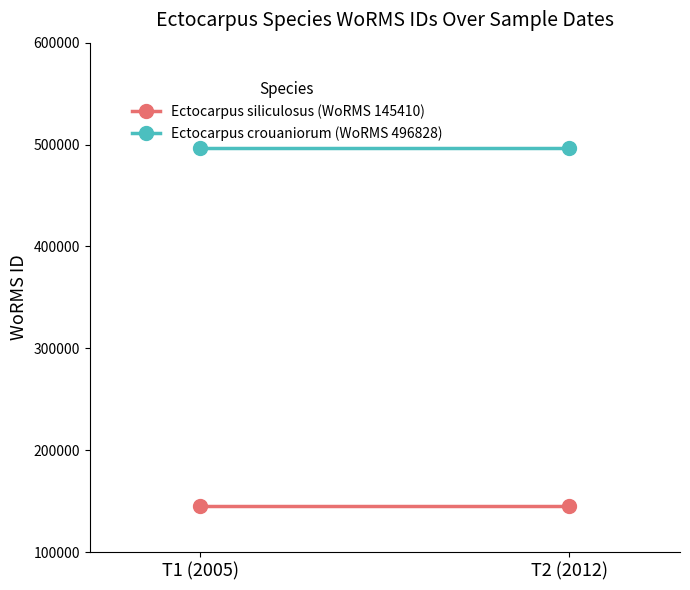

Where is Ectocarpus crouaniorum (WoRMS 496828) nearest to the value 496828?

T1 (2005)